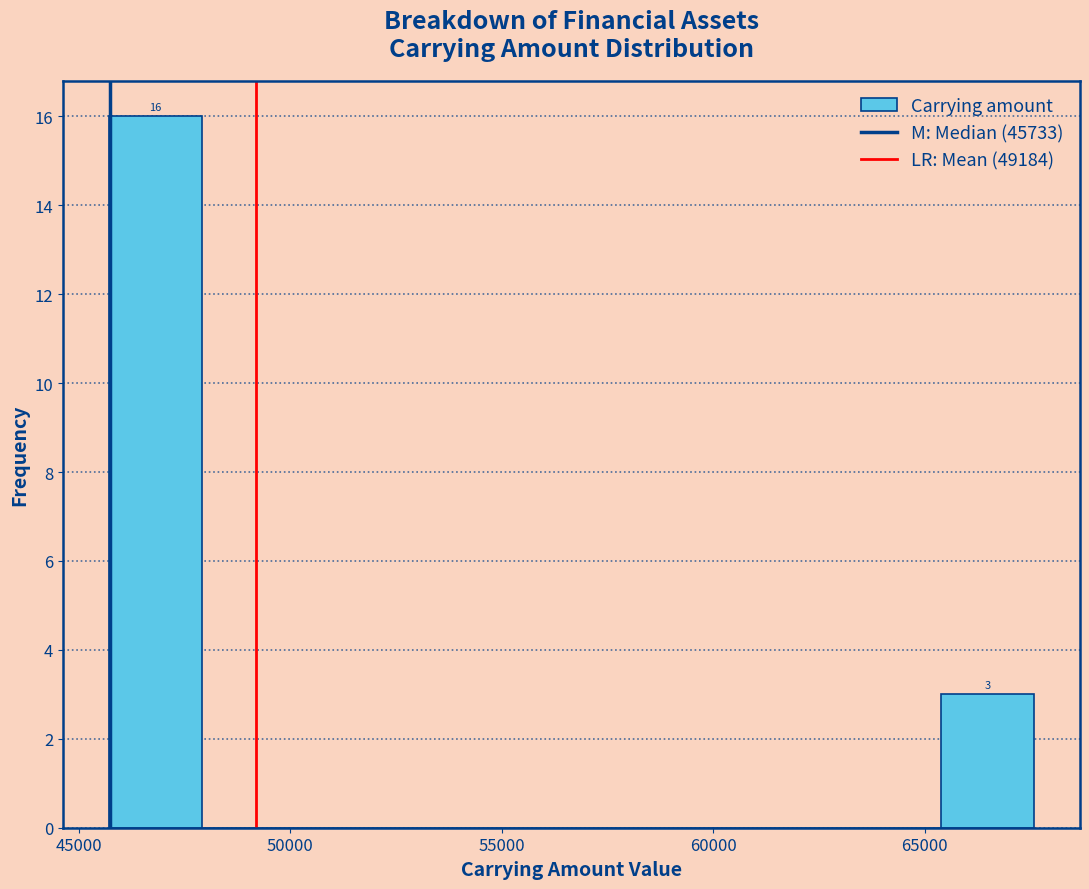

Over which range of the x-axis is the bar tallest?

45500 to 48000